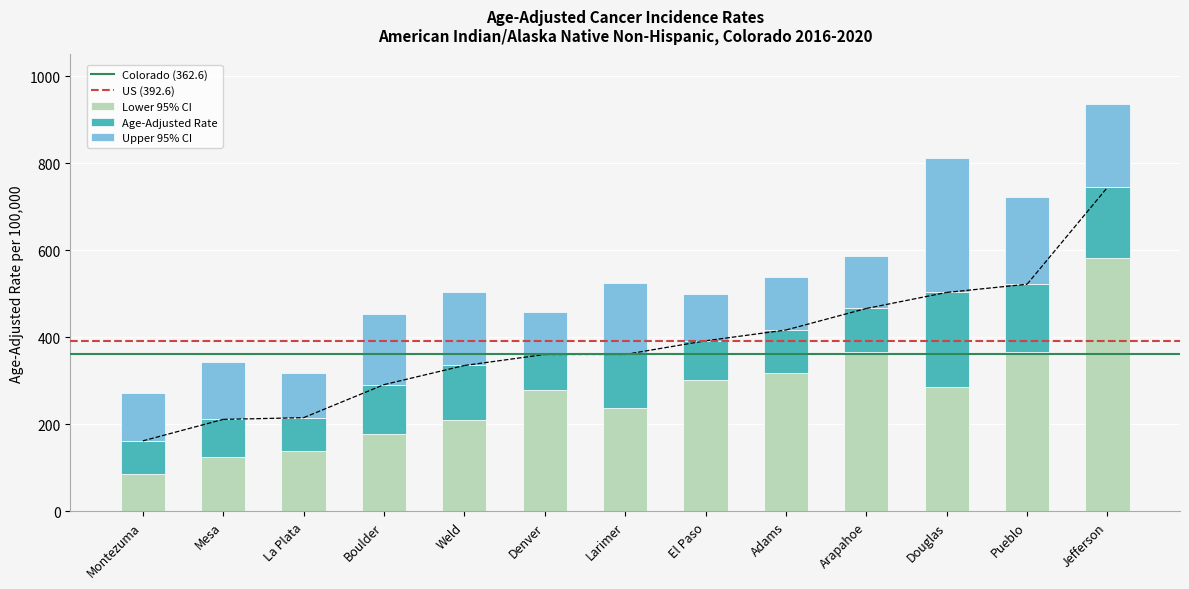

At which category is the sum across all series the highest?

Jefferson